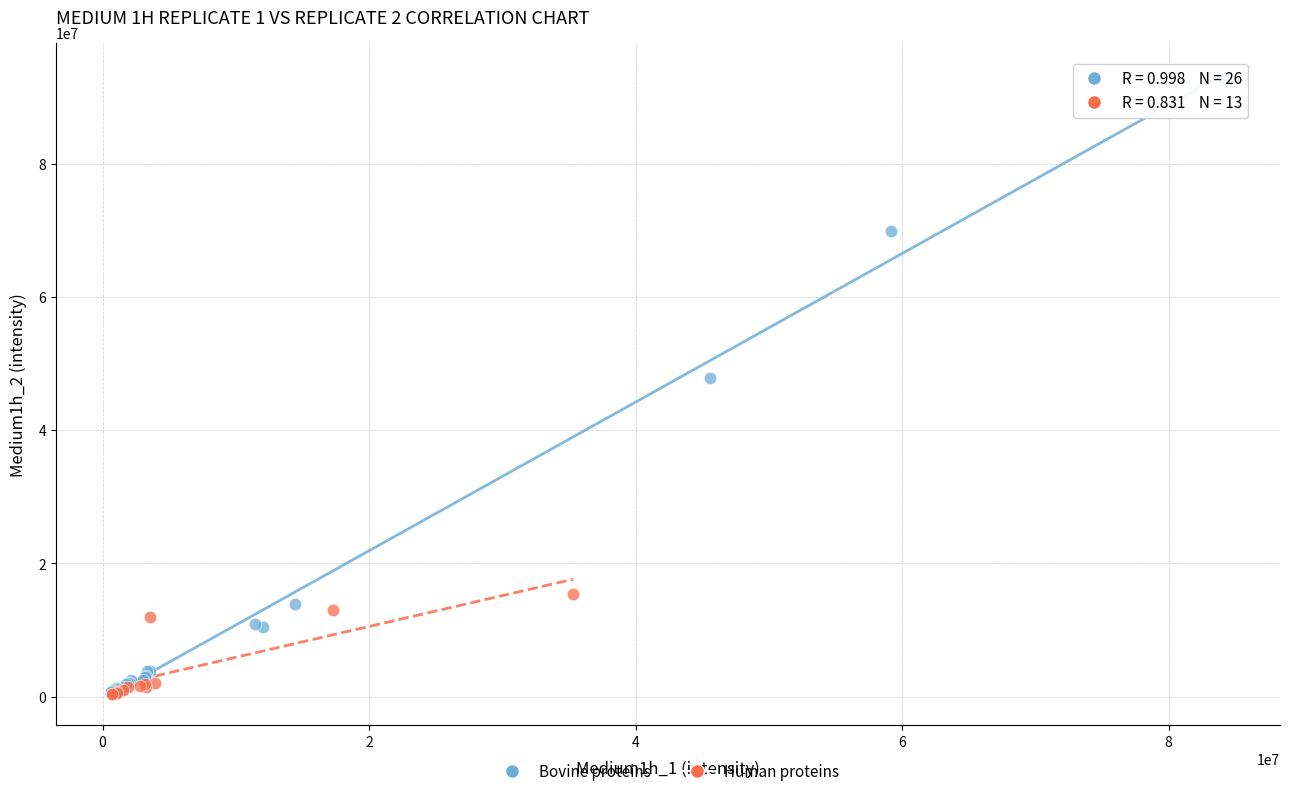

Which series has the largest Y range (max minus min)?

Bovine proteins